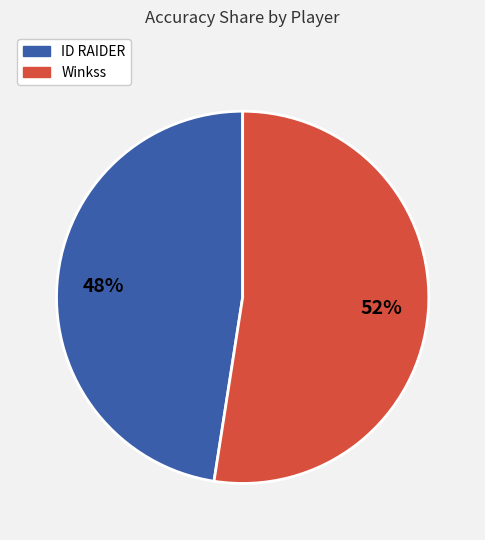

To the nearest percent, what is the combined percentage of Winkss and ID RAIDER?

100%